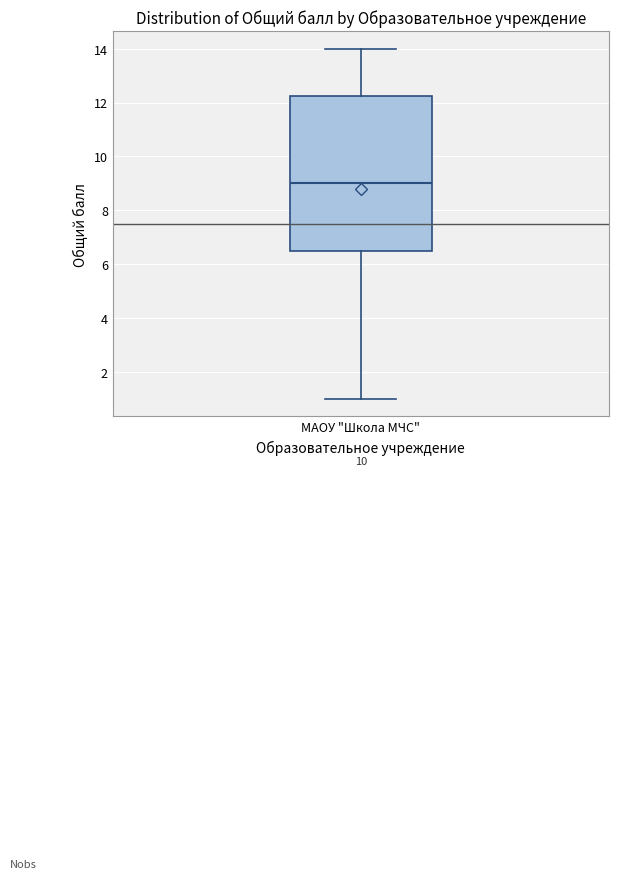

Transcribe this box plot: give where the median line is, the range the box spans, and where the two whiskers end, as read against the y-axis. The values are not printed on the chart, so give them approximately, as read against the axis.

median 9.0, box 6.6 to 12.2, whiskers 1.0 to 14.0